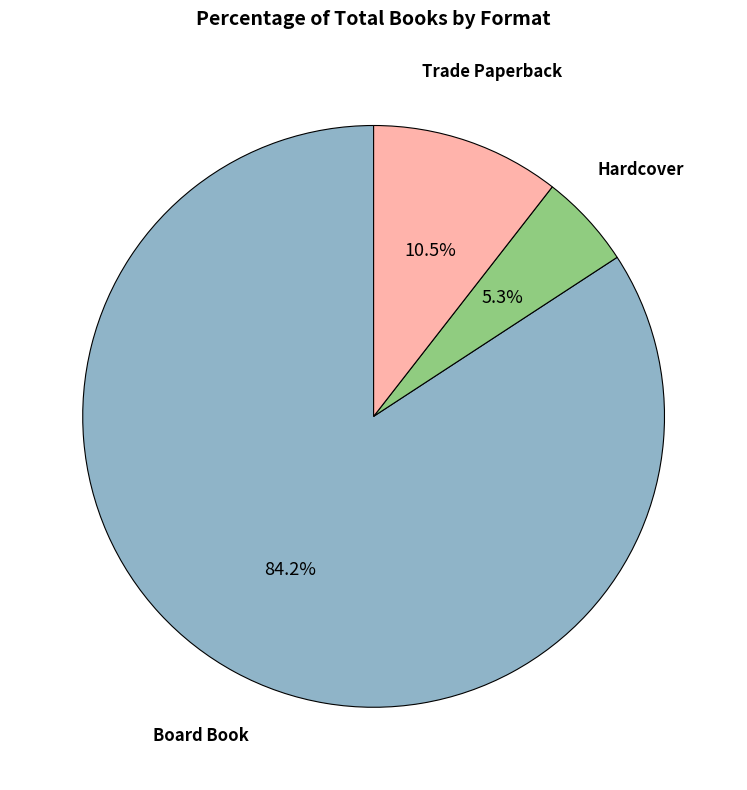

Count the number of slices in the pie.

3